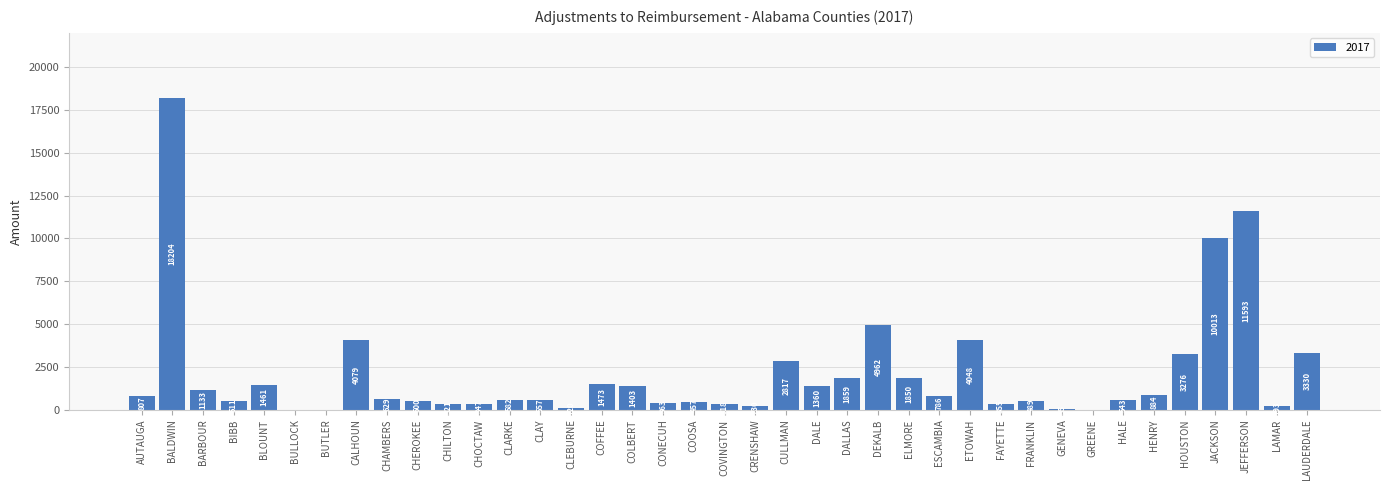

What is the approximate value at CHEROKEE?

499.6